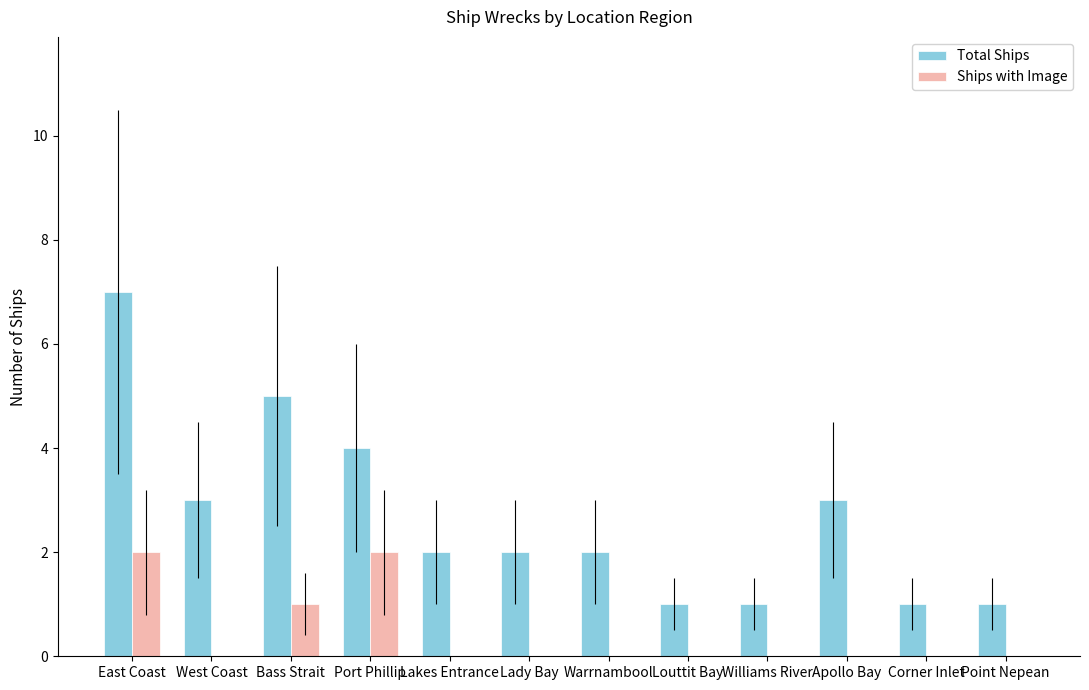

Count the Ships with Image values in the range 0 to 1.

10